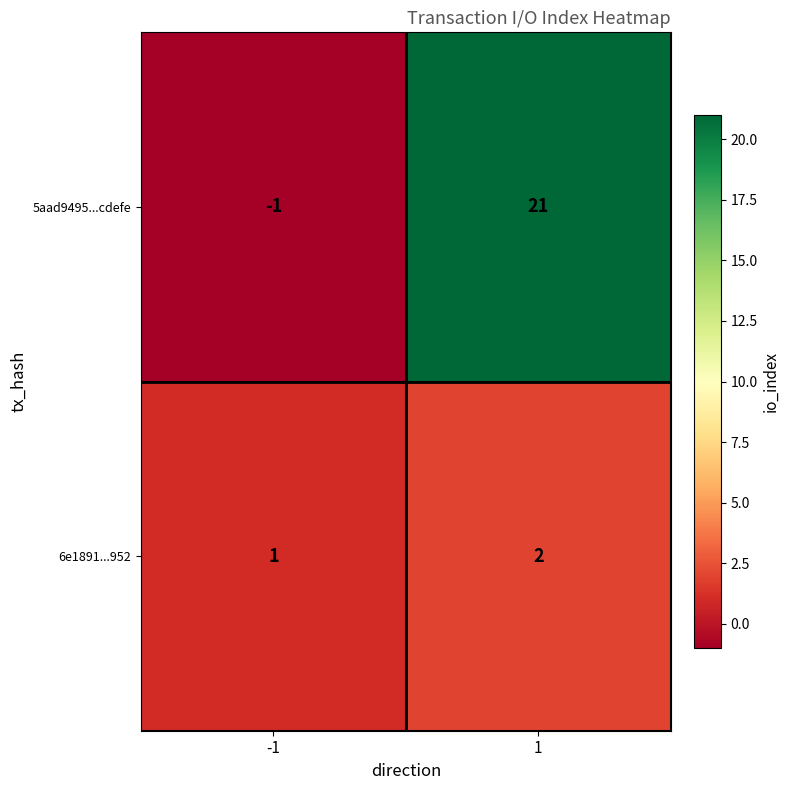

What is the maximum value shown in the chart?

21